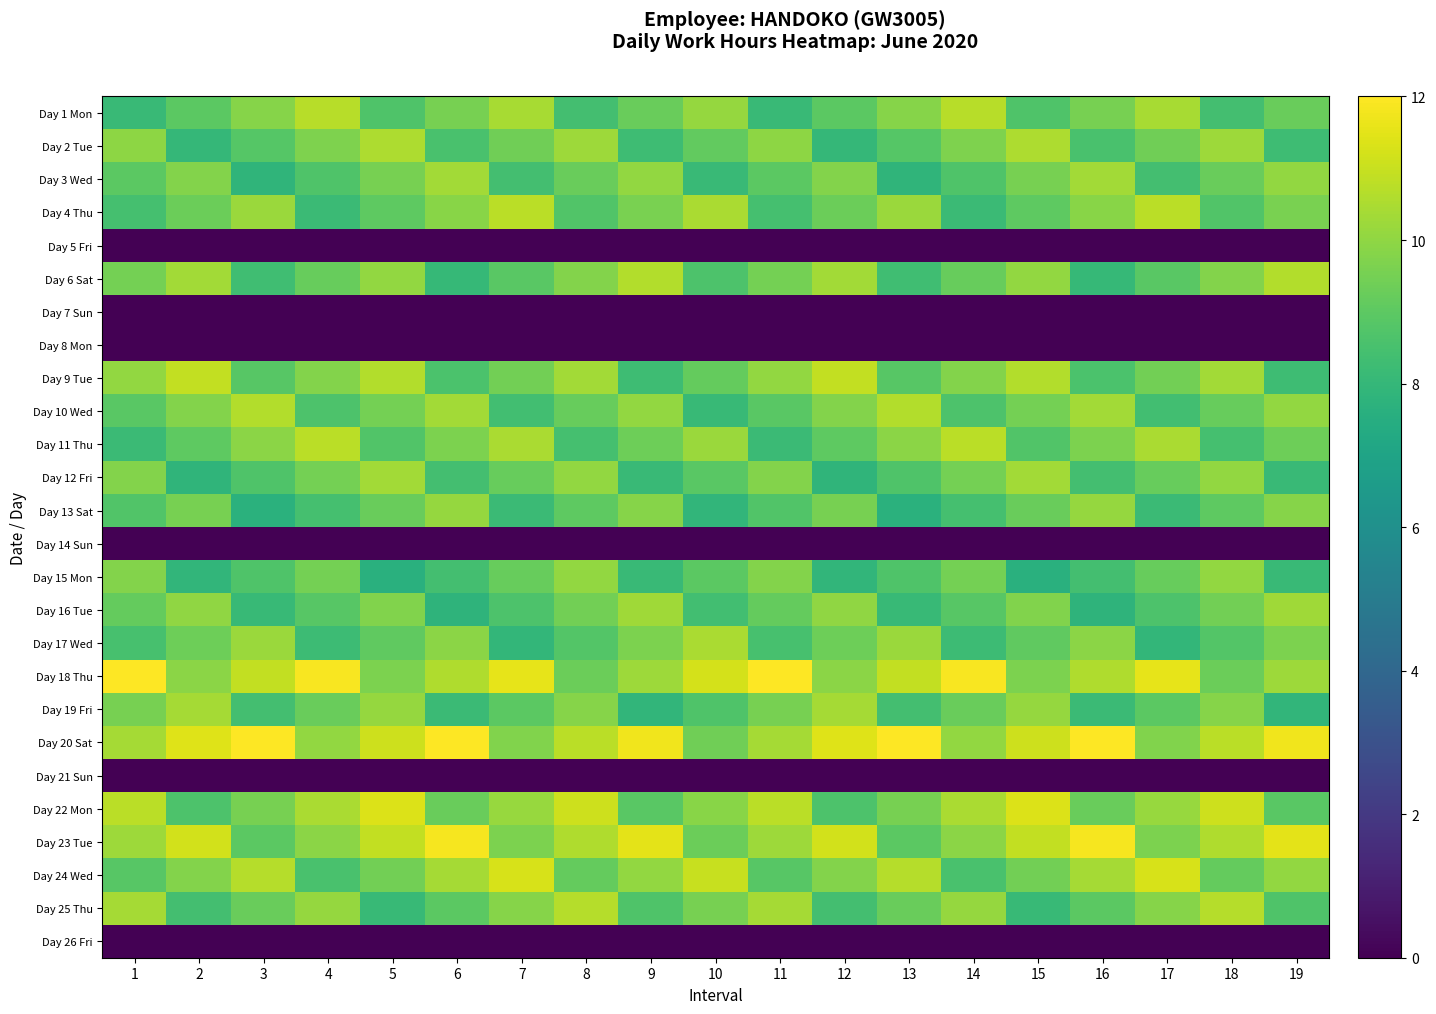

At how many categories does at least one series exceed 9?

19